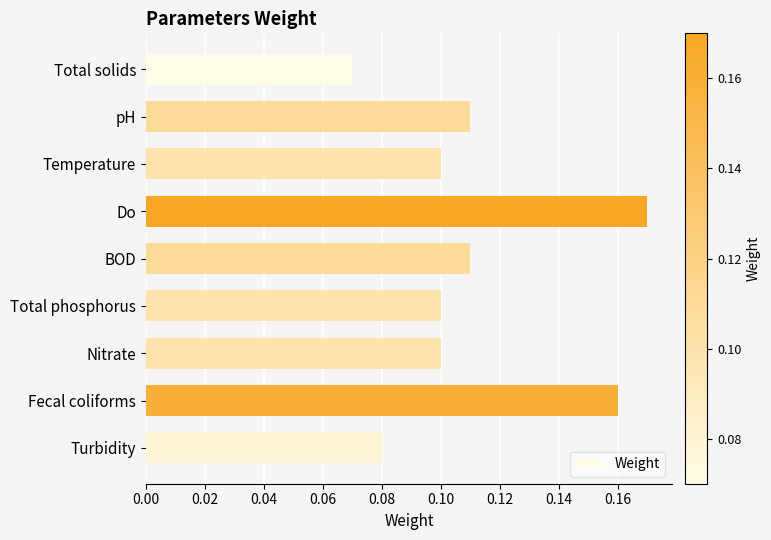

Is it true that the value at Fecal coliforms is 0.1?

False